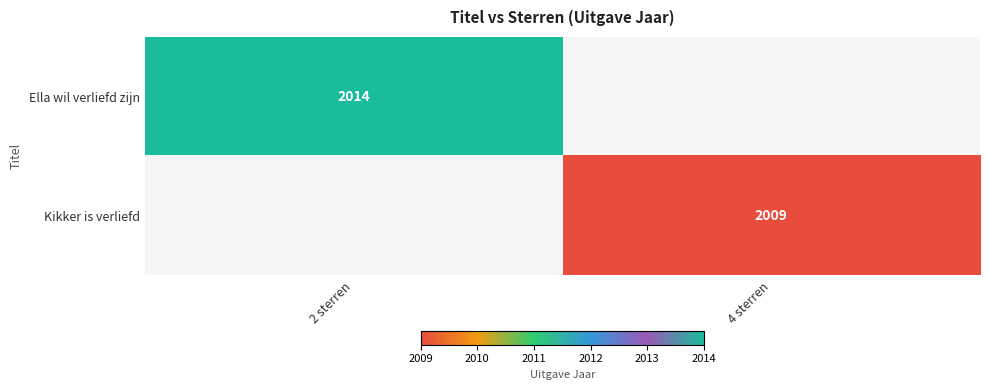

The value of Ella wil verliefd zijn at 2 sterren is 2014. True or false?

True